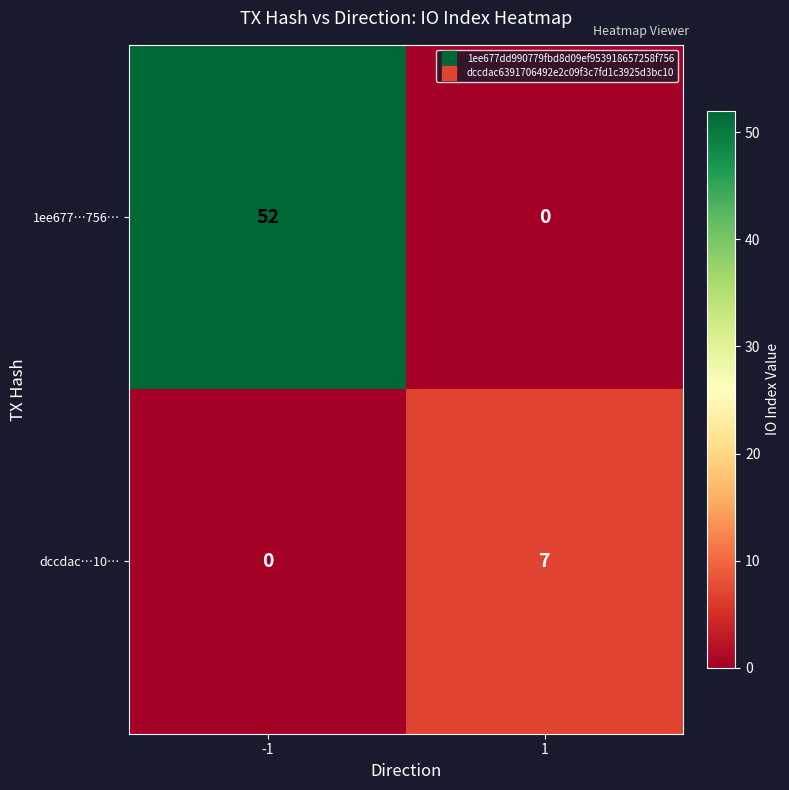

Which series has the largest total across all categories?

1ee677…756…